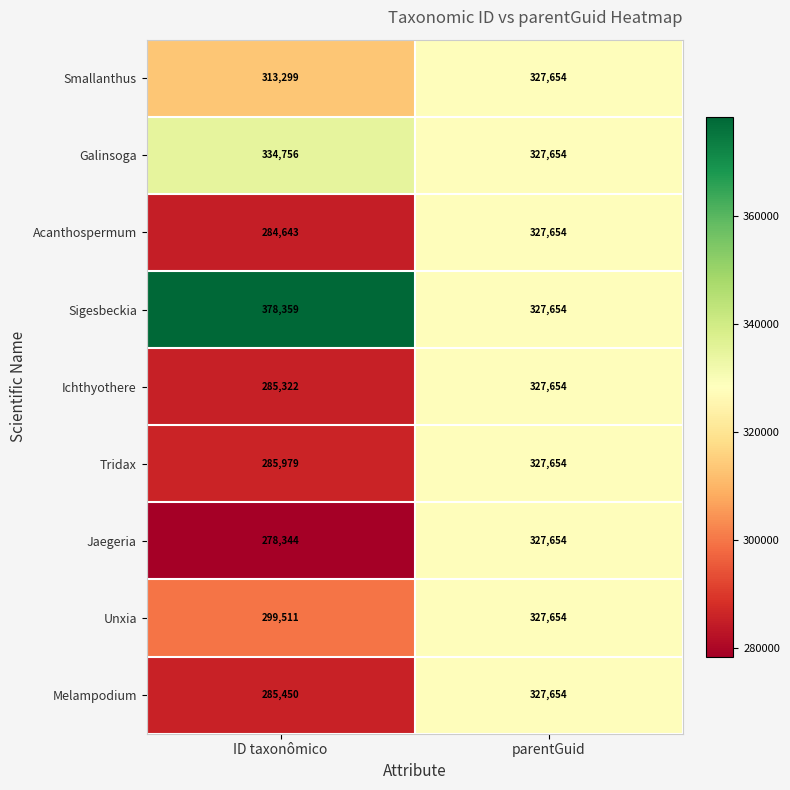

Is the value of Sigesbeckia at ID taxonômico greater than the value of Jaegeria at parentGuid?

Yes